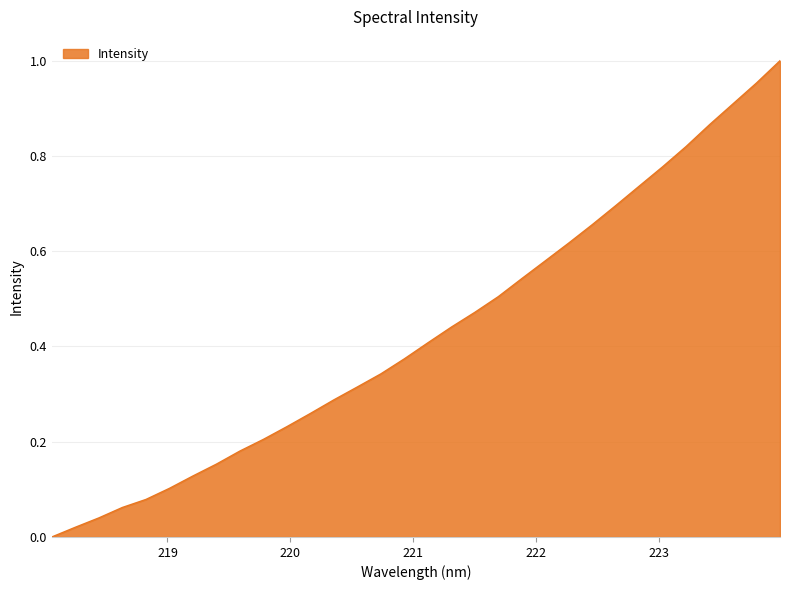

How many positive values are there?

31